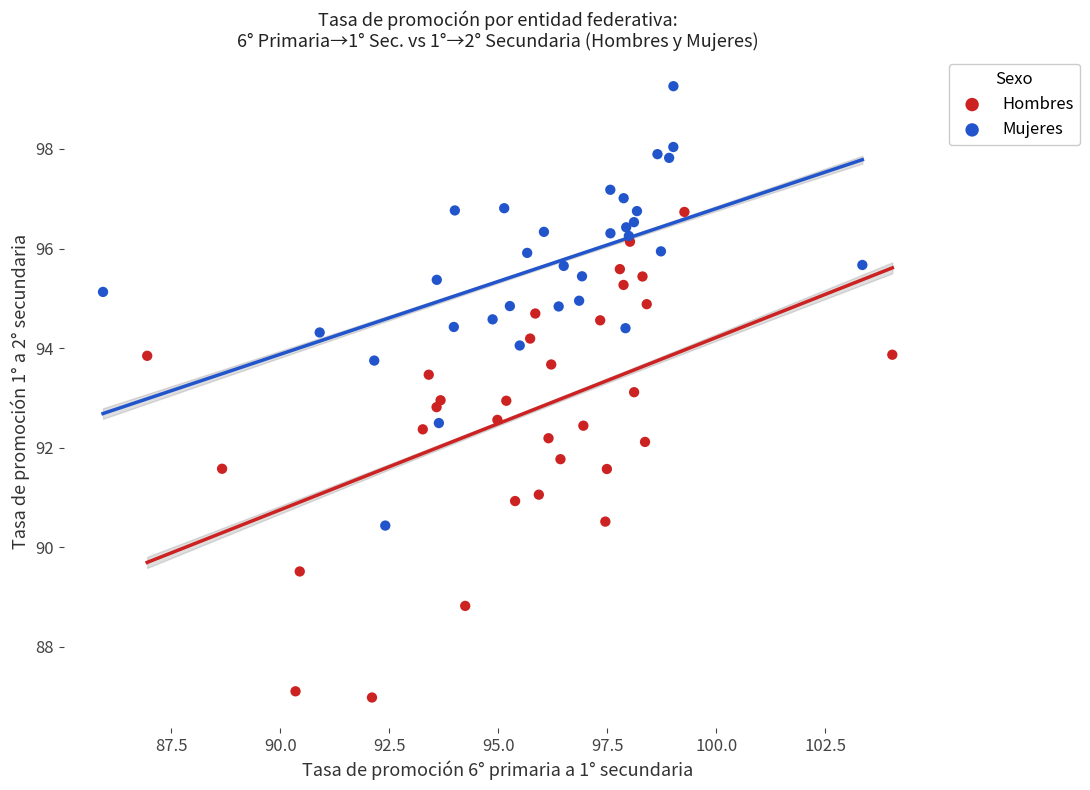

Which series contains the lowest Y value?

Hombres